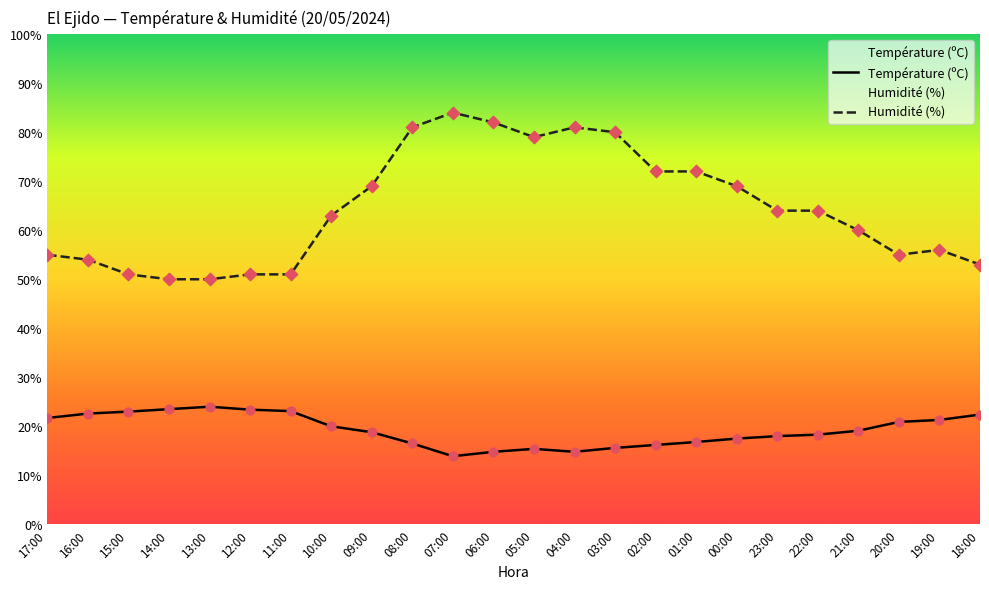

Which series has the largest total across all categories?

Humidité (%)